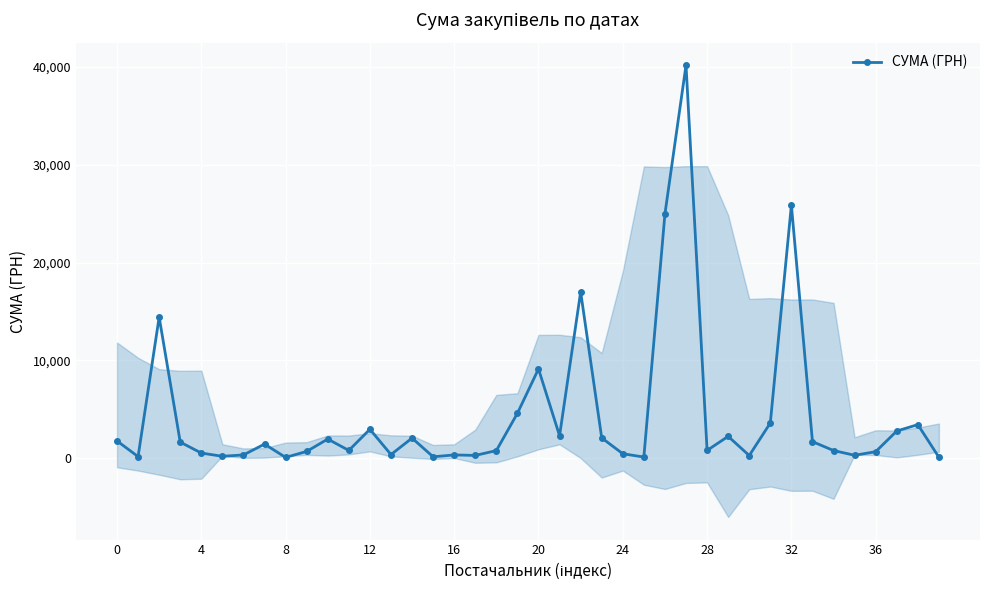

What is the highest value of the СУМА (ГРН) series?

40191.5